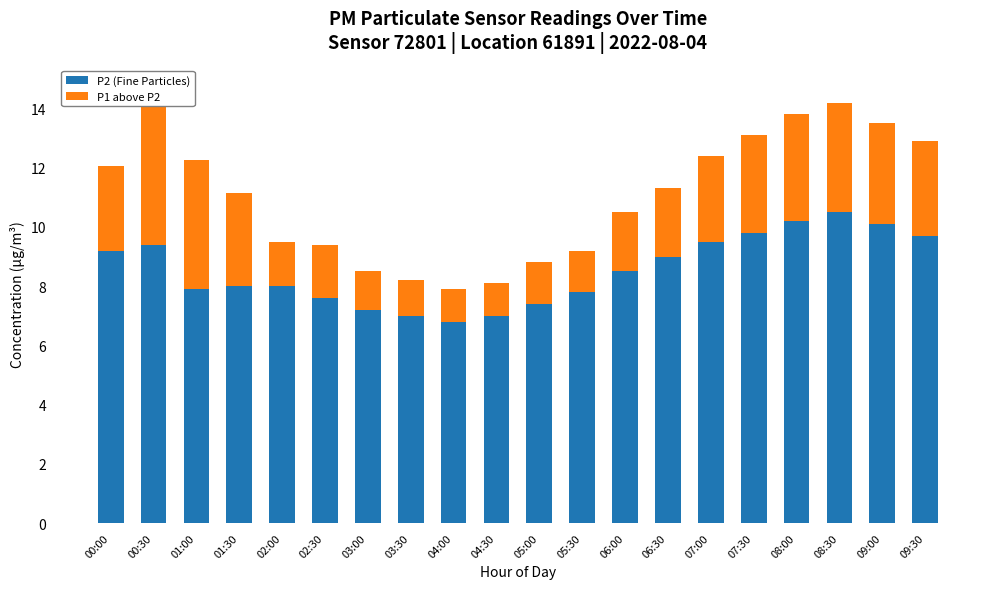

How many values in the P1 above P2 series are below 2?

8